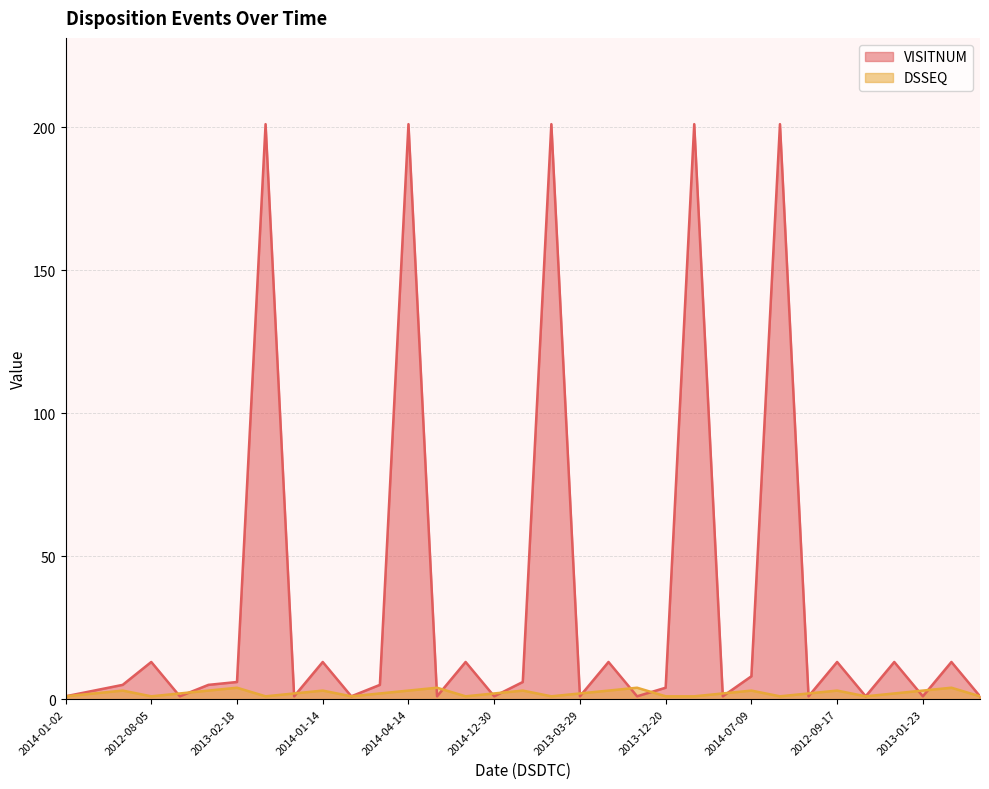

Where do VISITNUM and DSSEQ first cross each other?

2012-08-05 and 2012-09-02